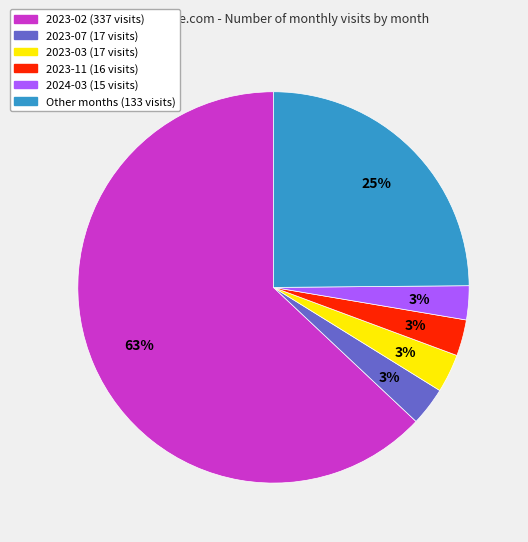

To the nearest percent, what is the difference between the largest and smallest slice percentages?

60%